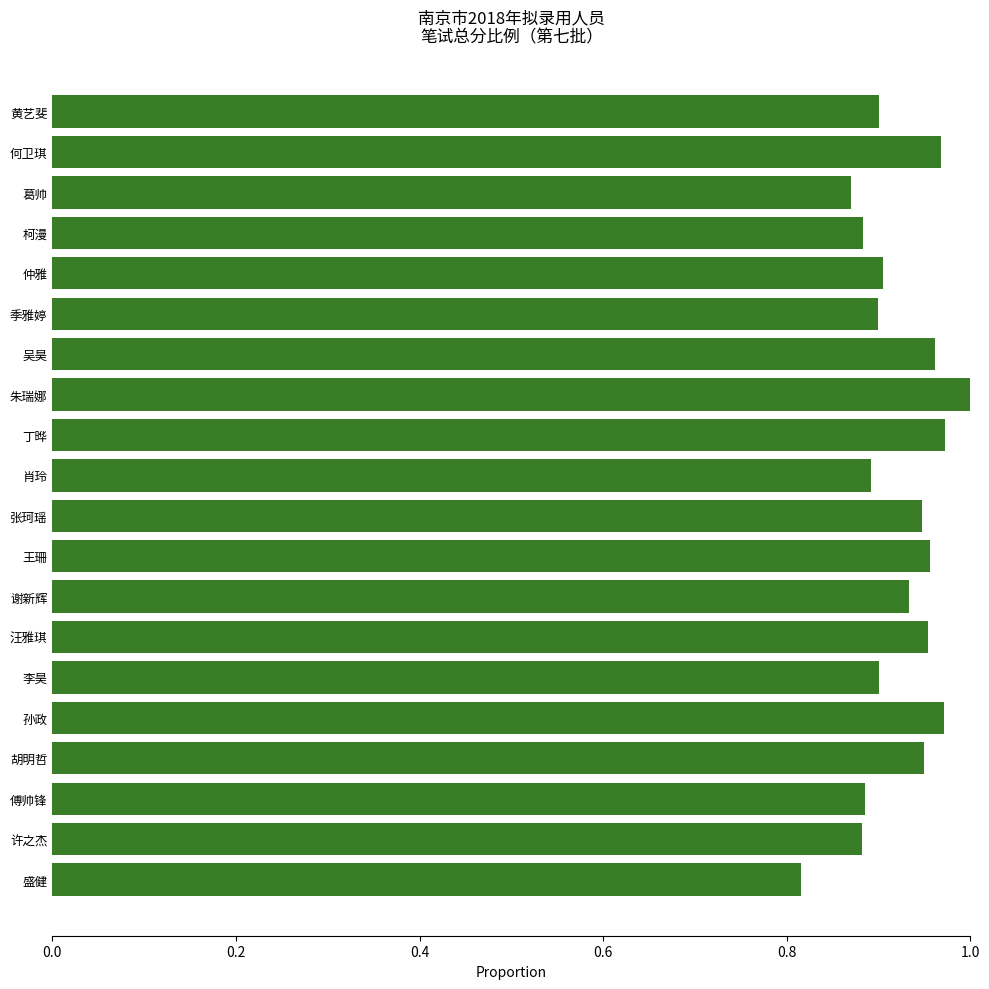

True or false: the data shows 1.3 at 季雅婷.

False